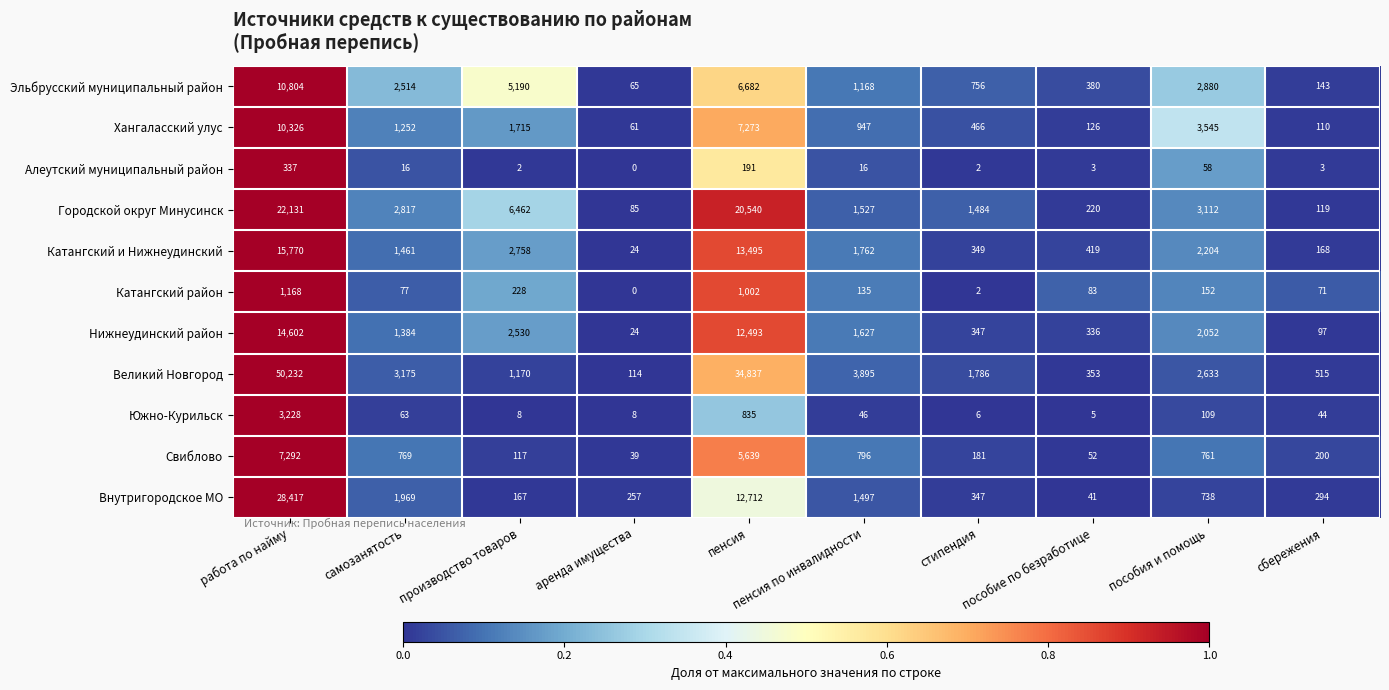

How many distinct data groups are displayed?

11